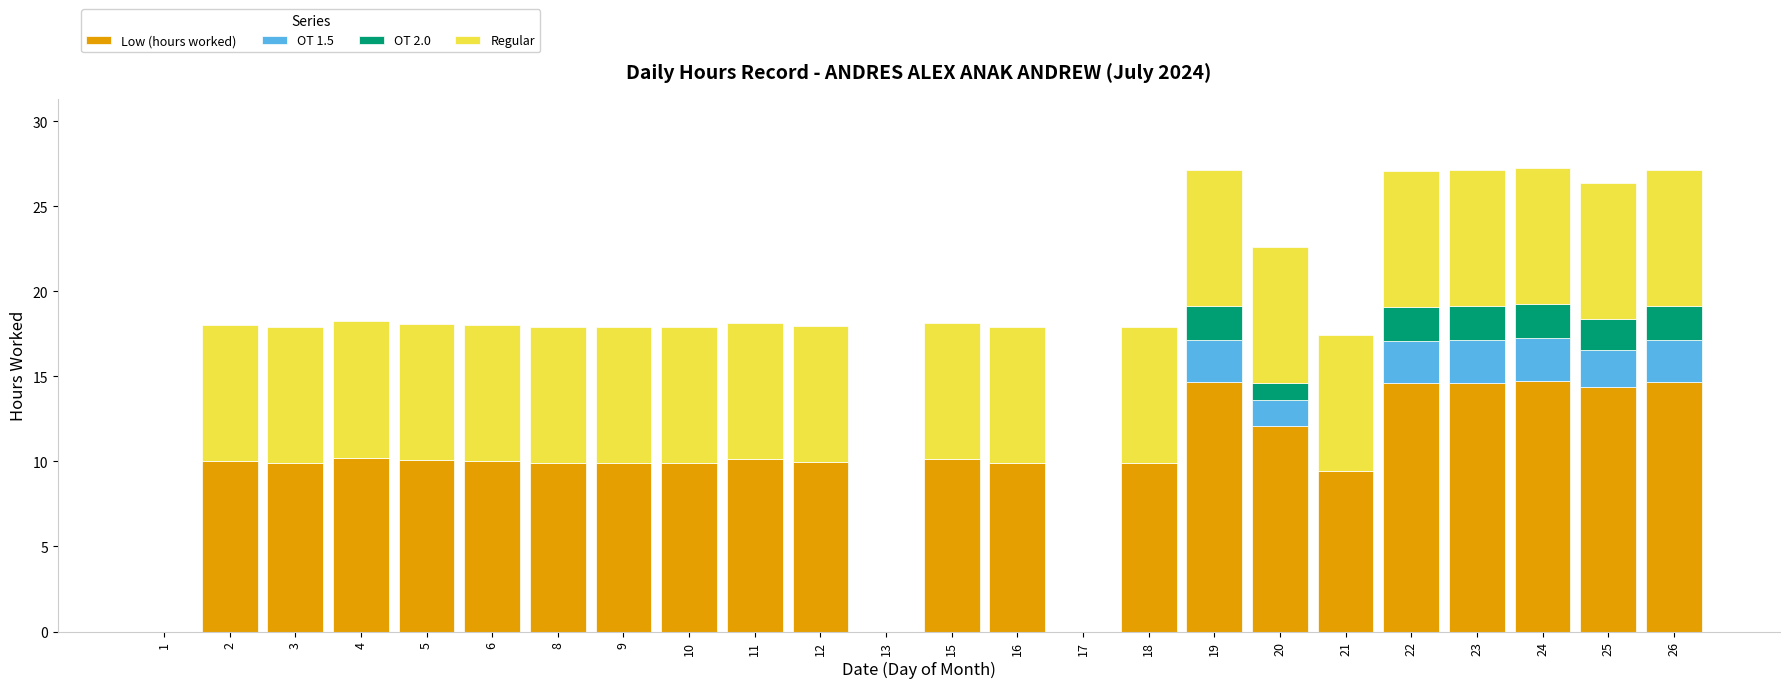

What is the maximum value for Low (hours worked)?

14.7